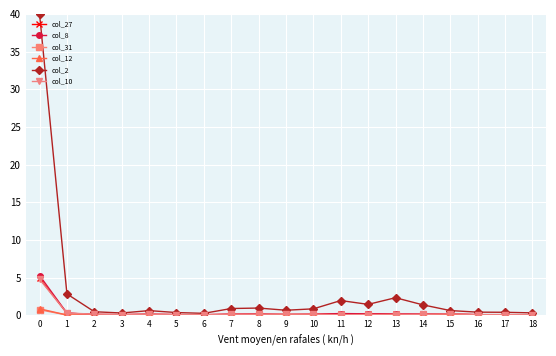

True or false: col_12 has more than 1 interior local peaks.

True